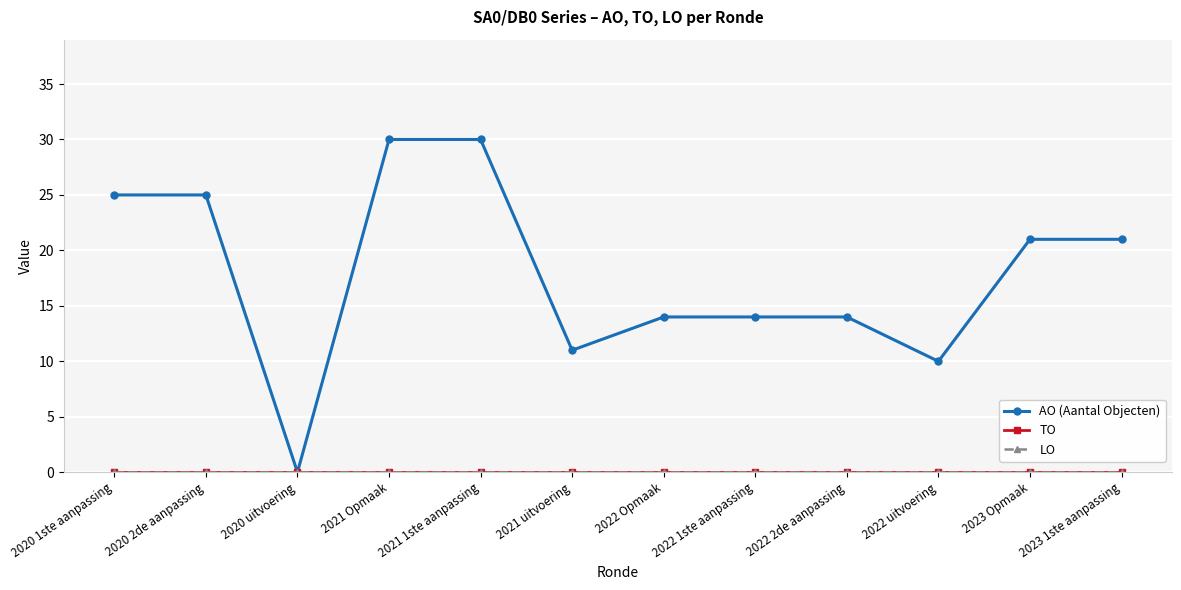

True or false: TO and AO (Aantal Objecten) intersect in this chart.

False